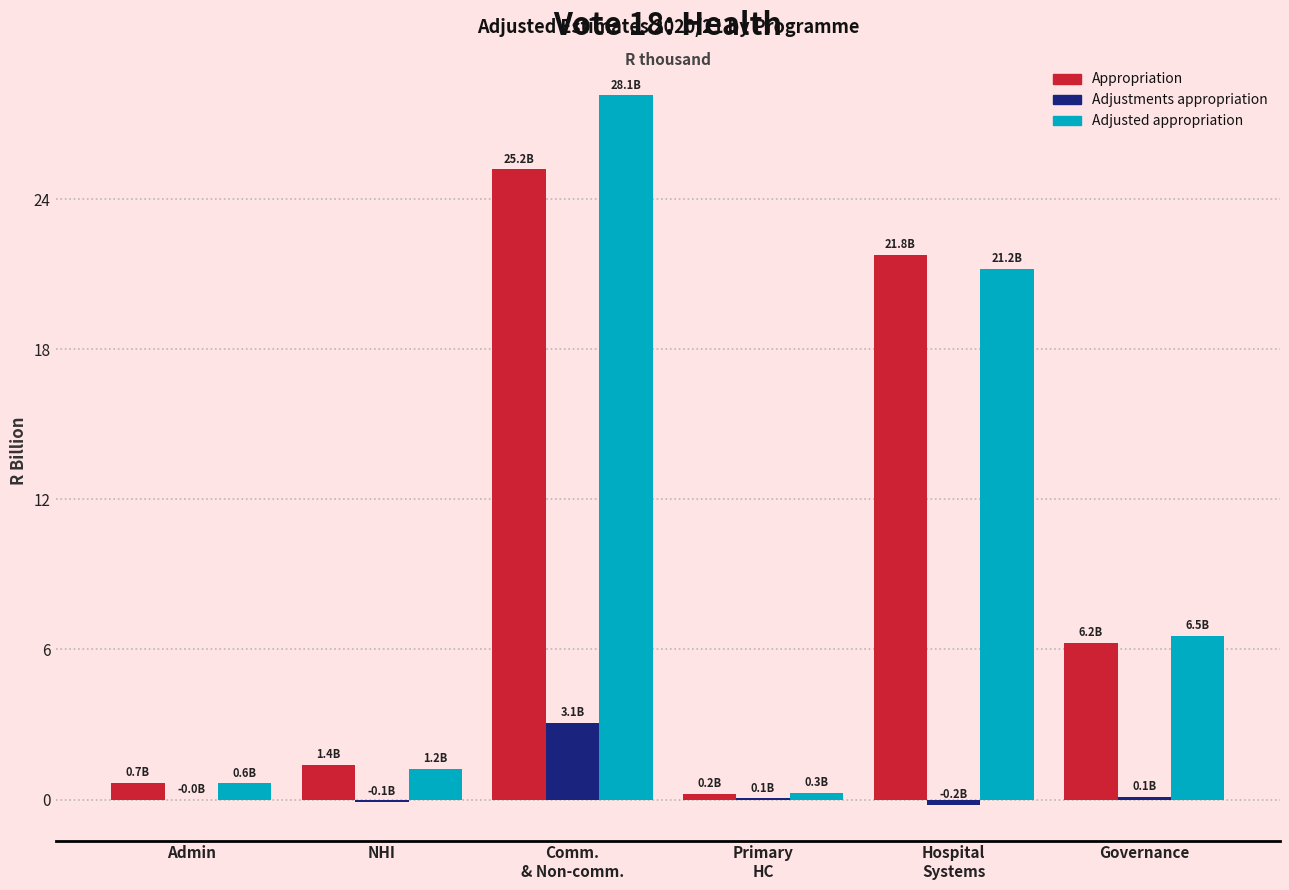

What is the sum of all Adjusted appropriation values?

58.1